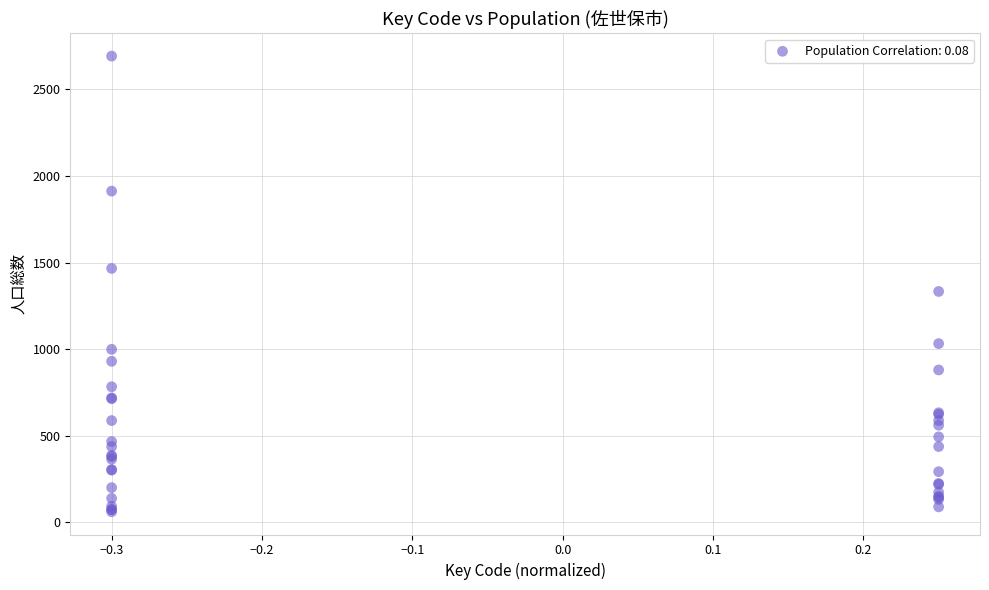

What Y value in the scatter plot is closest to 1376?

1333